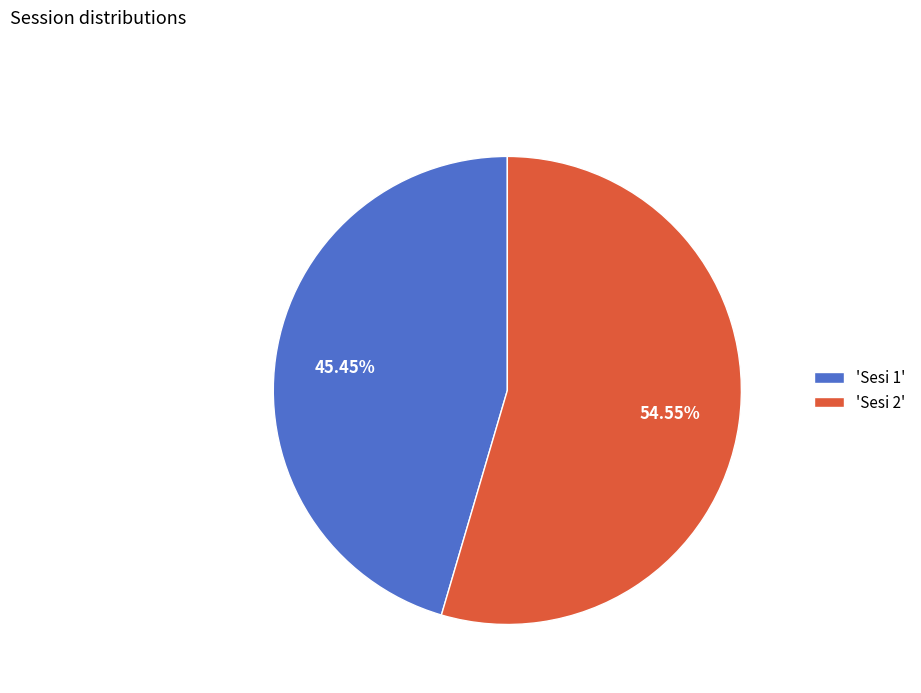

Count the number of slices in the pie.

2